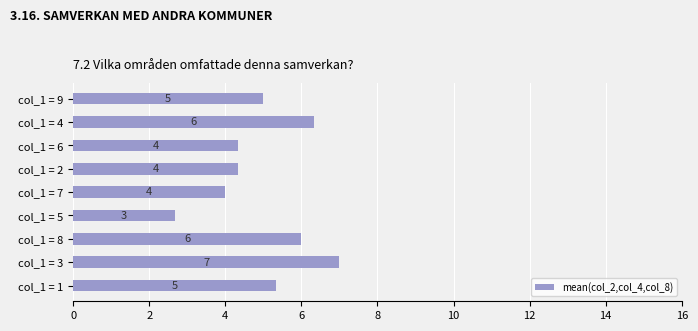

Which has a higher value, col_1 = 6 or col_1 = 3?

col_1 = 3